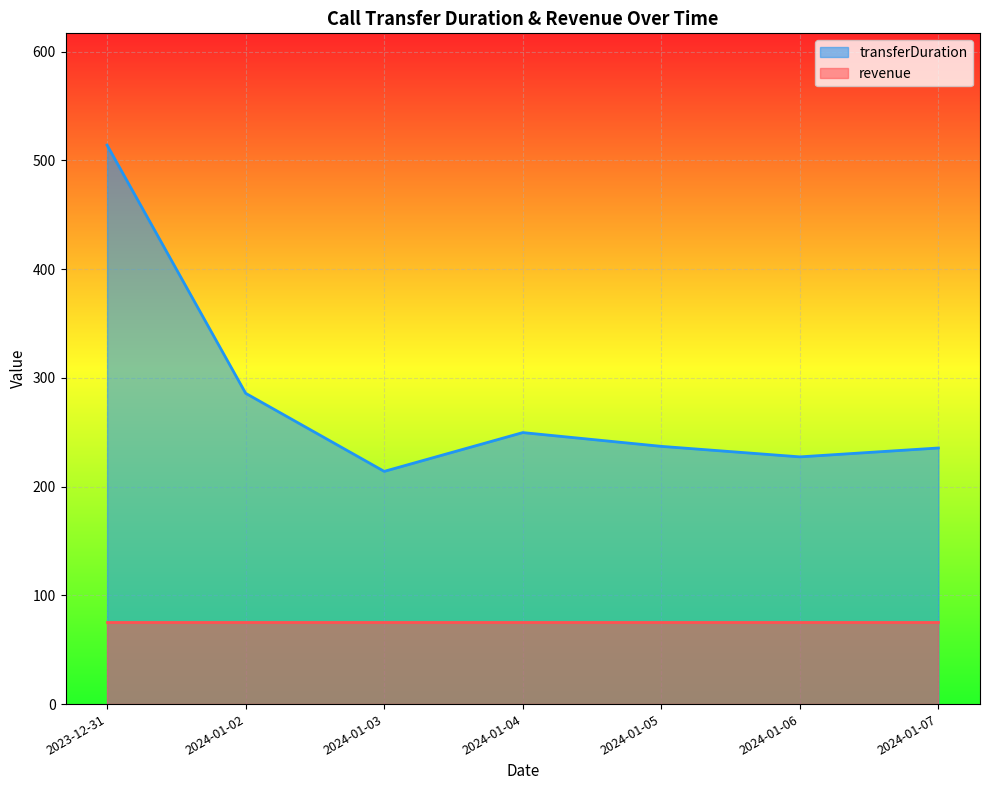

Which category has the lowest value in the transferDuration series?

2024-01-03